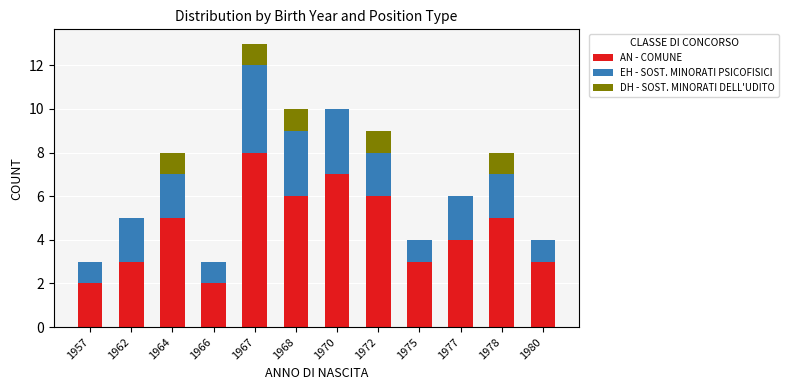

How many categories are shown in the chart?

12